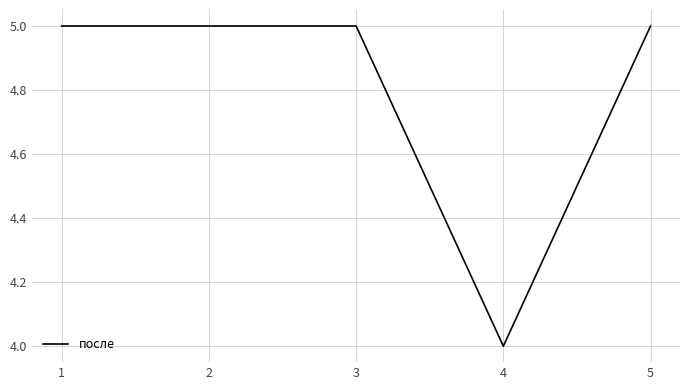

What is the sum of the values at 4 and 1?

9